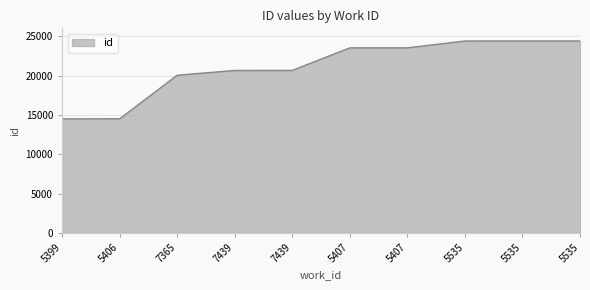

Does the chart display data point markers on the line(s)?

No